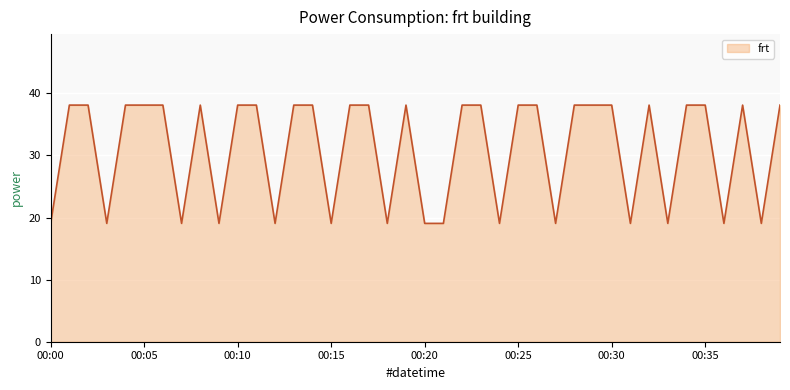

Reading left to right, transcribe all the data shown in this chart.

19.1	38.1	38.1	19.1	38.1	38.1	38.1	19.1	38.1	19.1	38.1	38.1	19.1	38.1	38.1	19.1	38.1	38.1	19.1	38.1	19.1	19.1	38.1	38.1	19.1	38.1	38.1	19.1	38.1	38.1	38.1	19.1	38.1	19.1	38.1	38.1	19.1	38.1	19.1	38.1